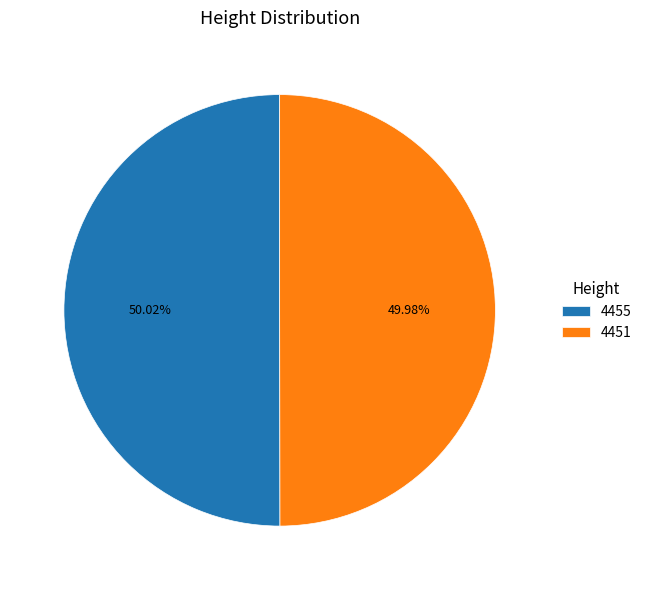

Combined, do 4451 and 4455 account for over 50%?

Yes